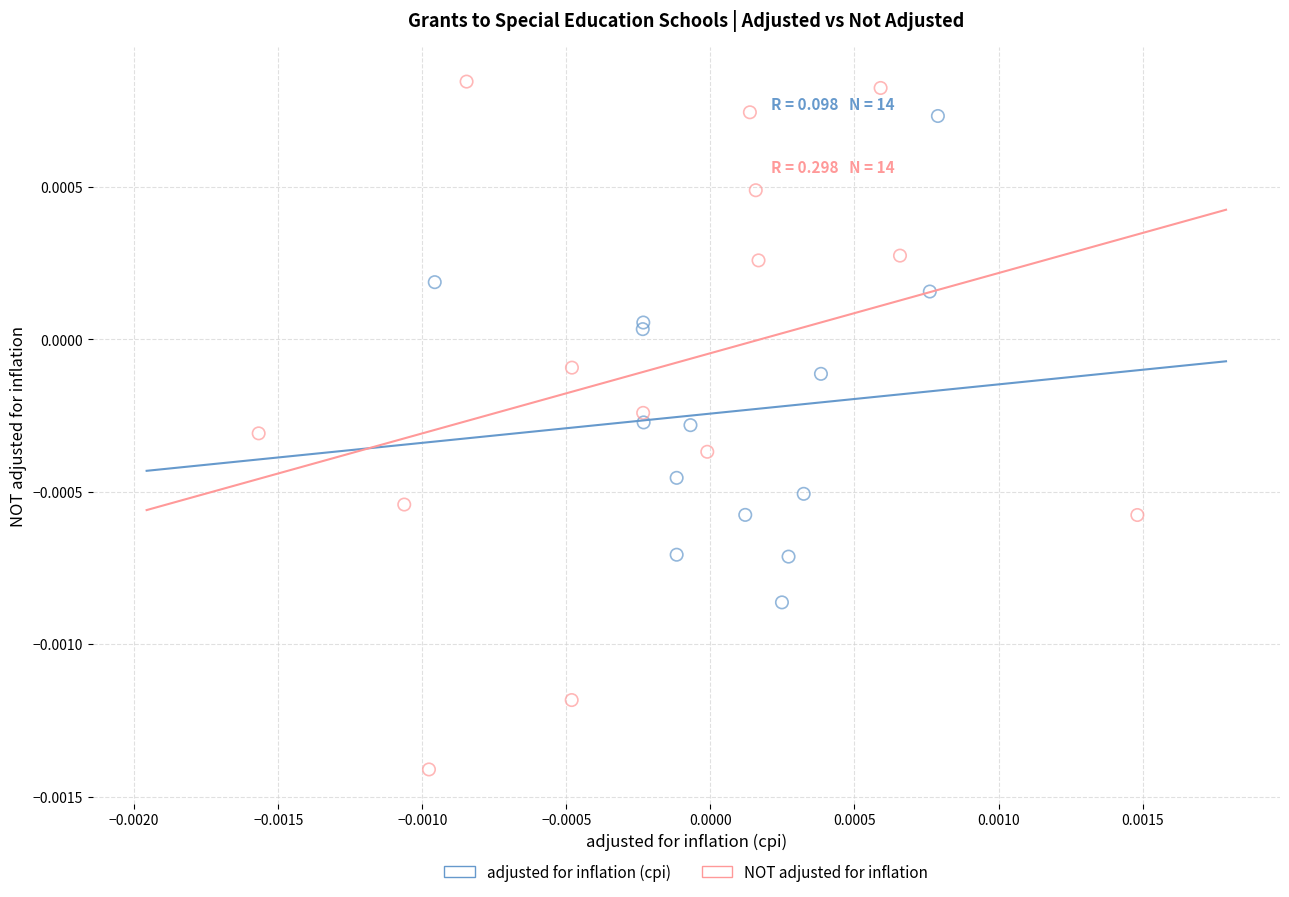

Which series reaches the minimum Y coordinate?

NOT adjusted for inflation